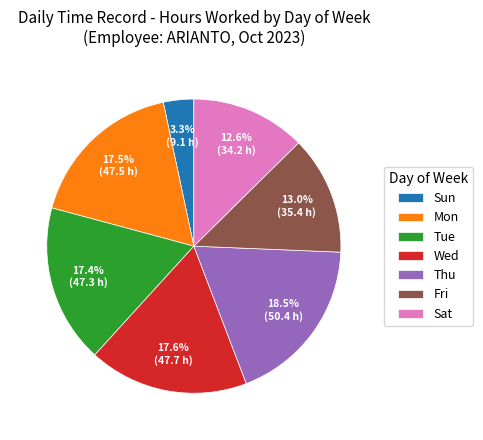

How many segments does this pie chart have?

7